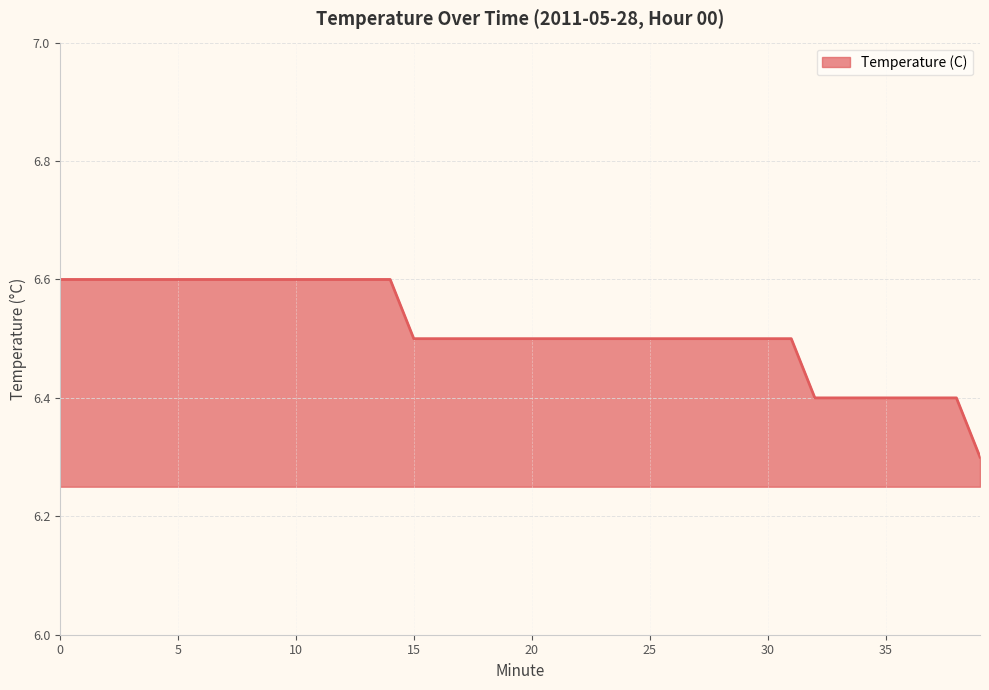

What is the difference between the maximum and minimum values?

0.3